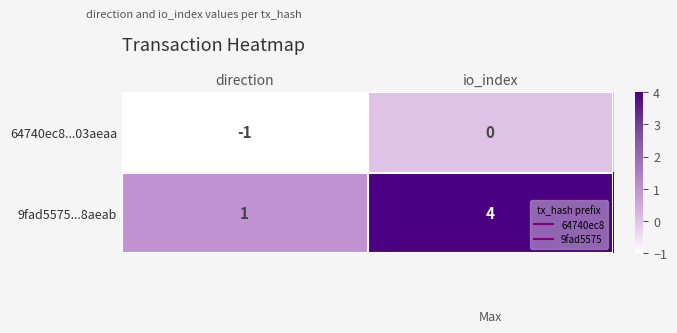

At direction, list the series in order from largest to smallest.

9fad5575...8aeab, 64740ec8...03aeaa